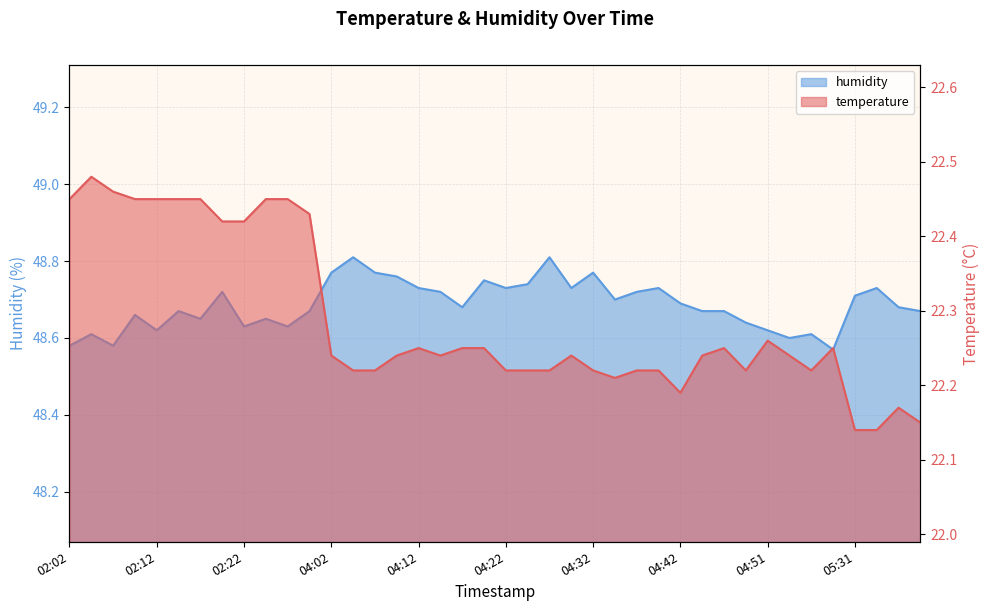

Read the temperature value at 02:07.

22.5